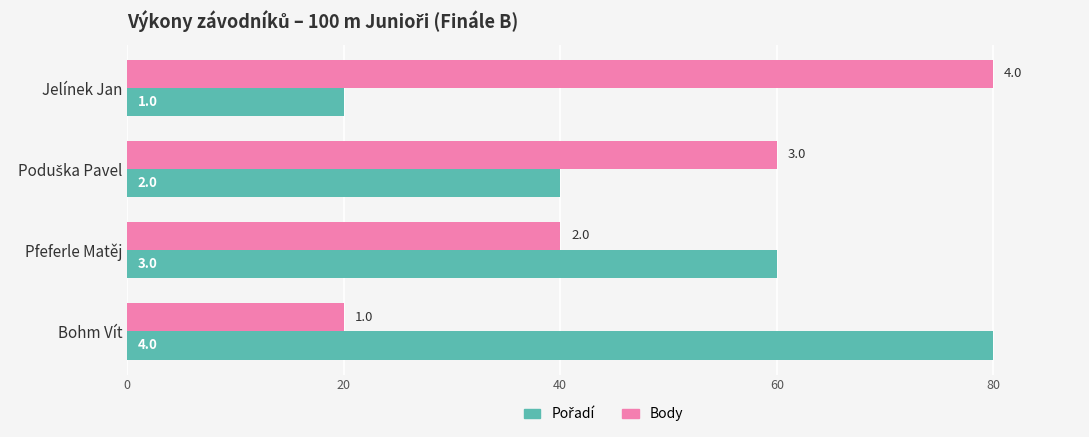

What are all the series names shown in the legend?

Pořadí, Body